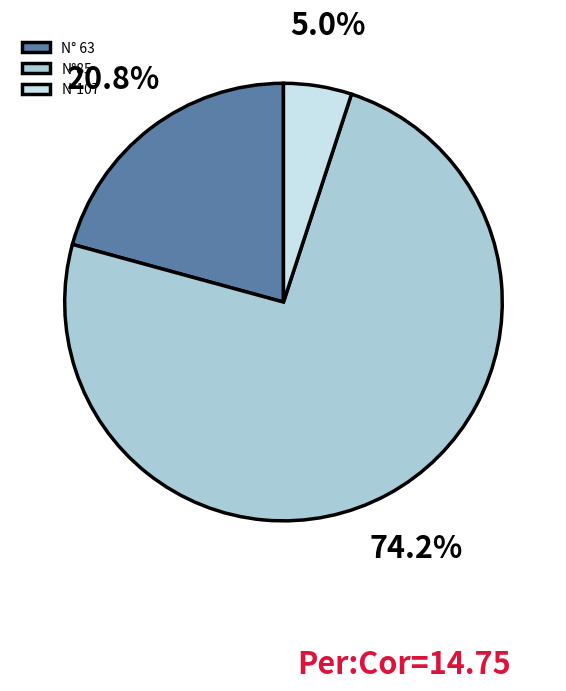

To the nearest percent, what is the difference between the N° 63 and N°107 slice percentages?

16%